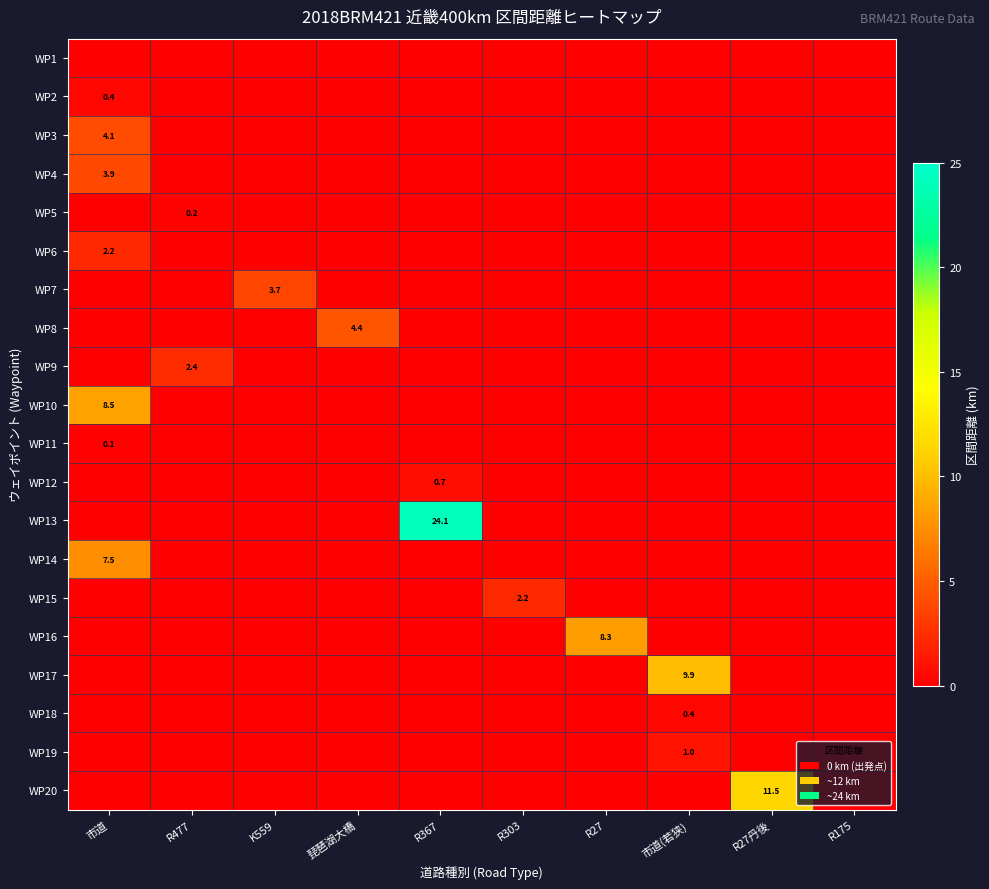

What is the difference between the maximum and minimum values in the WP8 series?

4.4